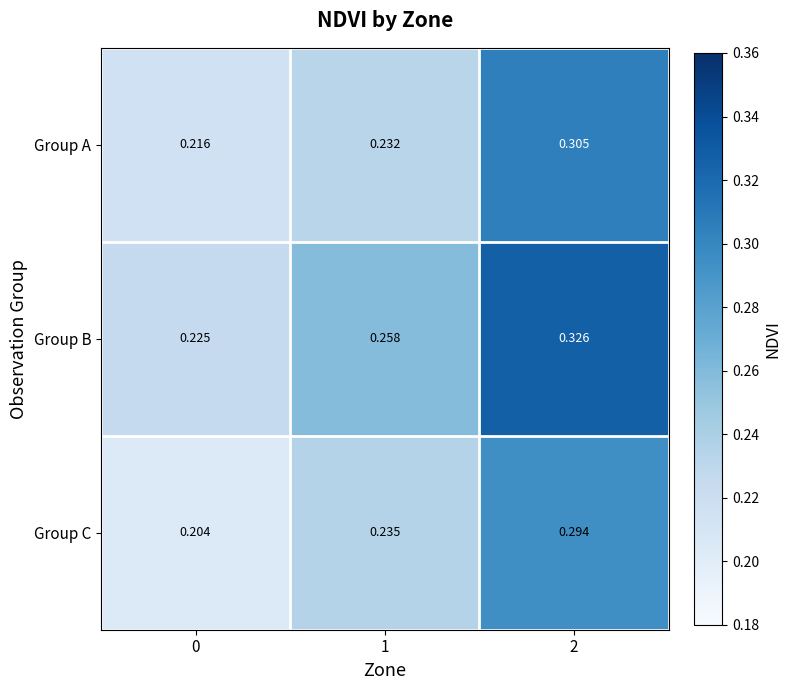

Is the value of Group A at 1 greater than the value of Group B at 0?

Yes